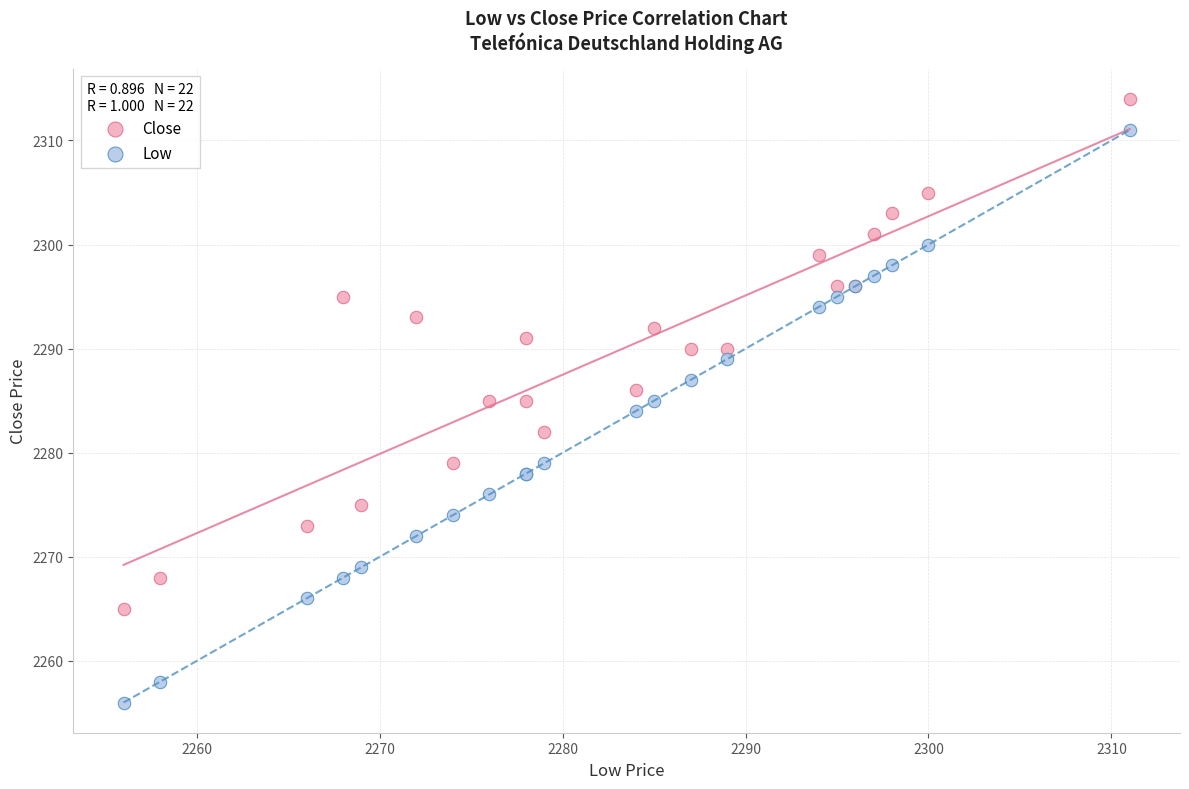

What is the X range (max minus min) for the scatter plot?

55